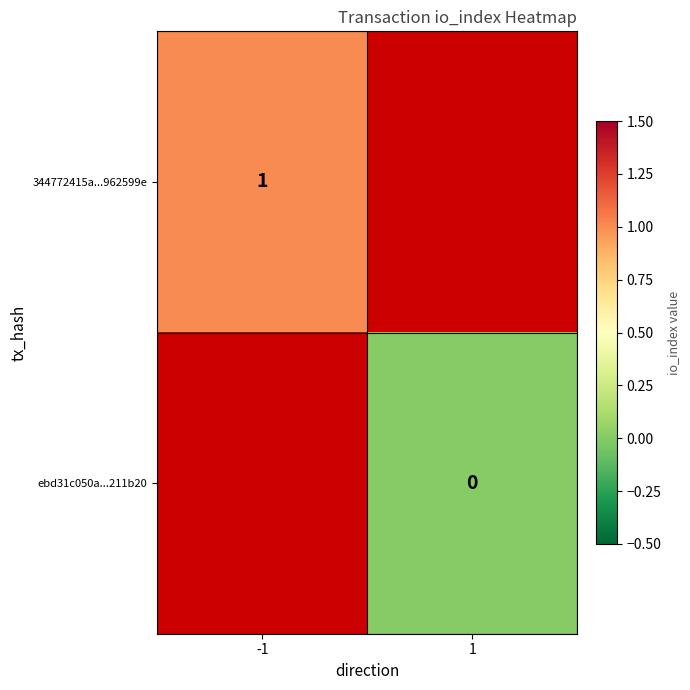

Is it true that 344772415a...962599e equals 1 at -1?

True